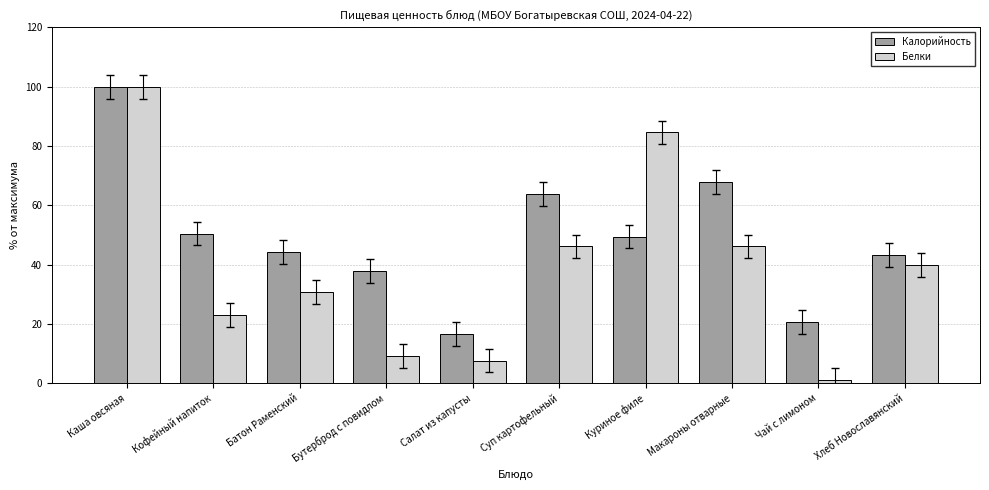

What is the value of the Калорийность bar at the 1st from the left?

100.0